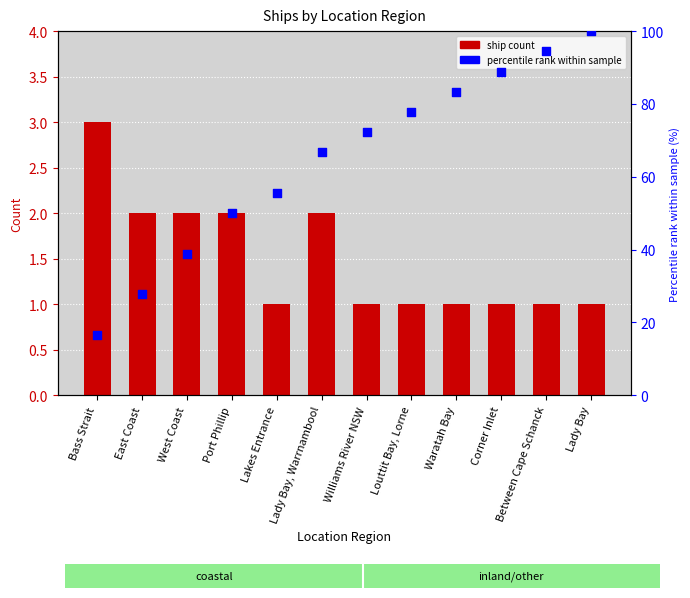

Which series contains the lowest Y value?

ship count